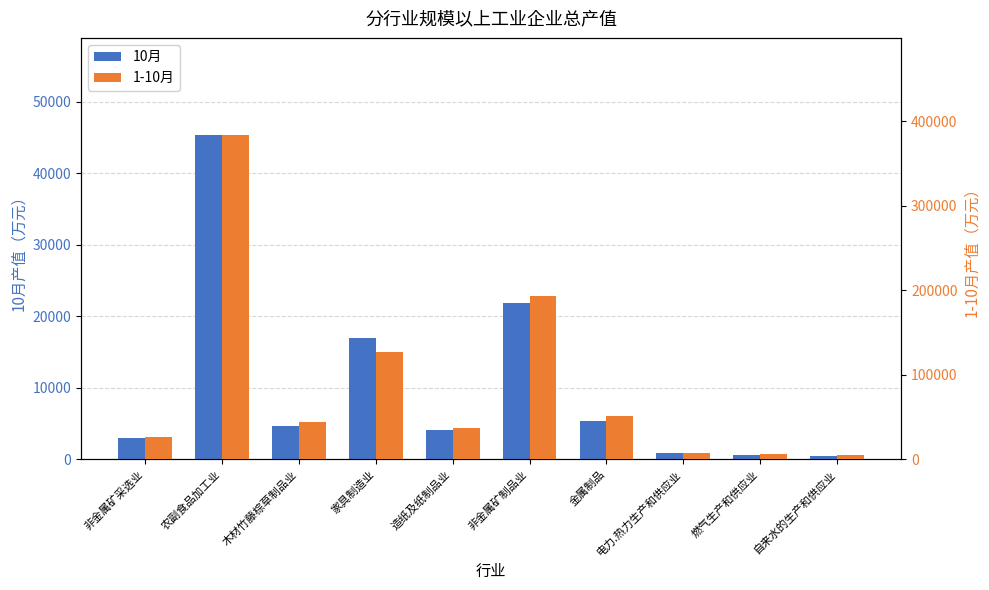

Which has a higher value, 电力.热力生产和供应业 or 非金属矿制品业?

非金属矿制品业